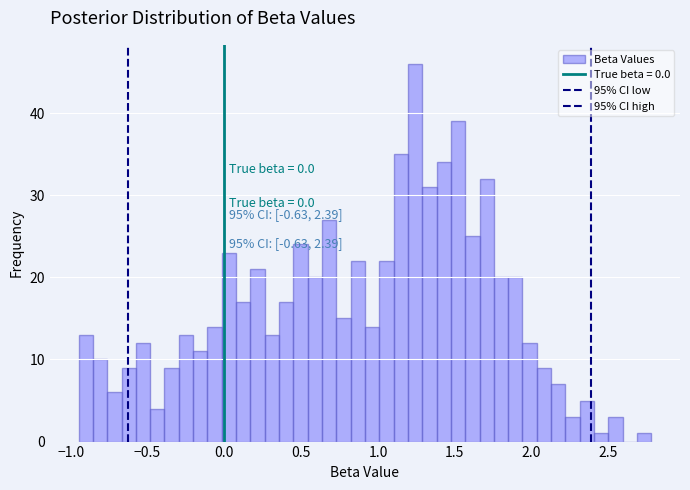

Around what value on the x-axis is the tallest bar? Give the approximate position of its centre, as read against the axis.

1.25